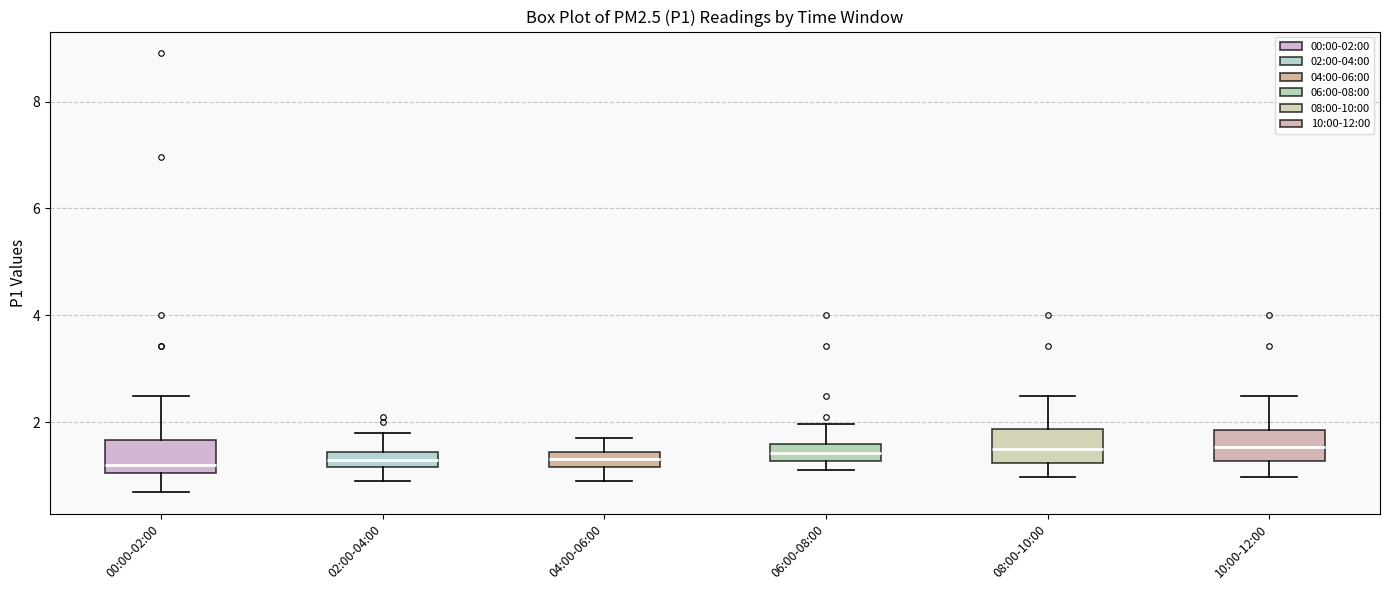

Where is the upper edge of the box for 02:00-04:00 on the y-axis? The values are not printed on the chart, so give them approximately, as read against the axis.

1.4